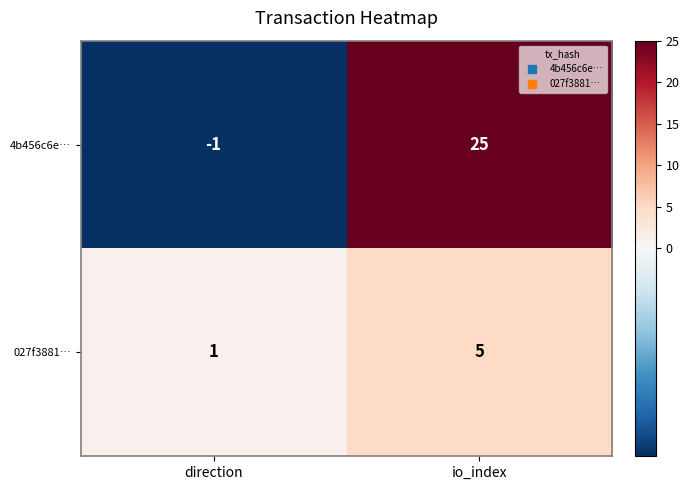

Rank the series by their average value, from highest to lowest.

4b456c6e…, 027f3881…